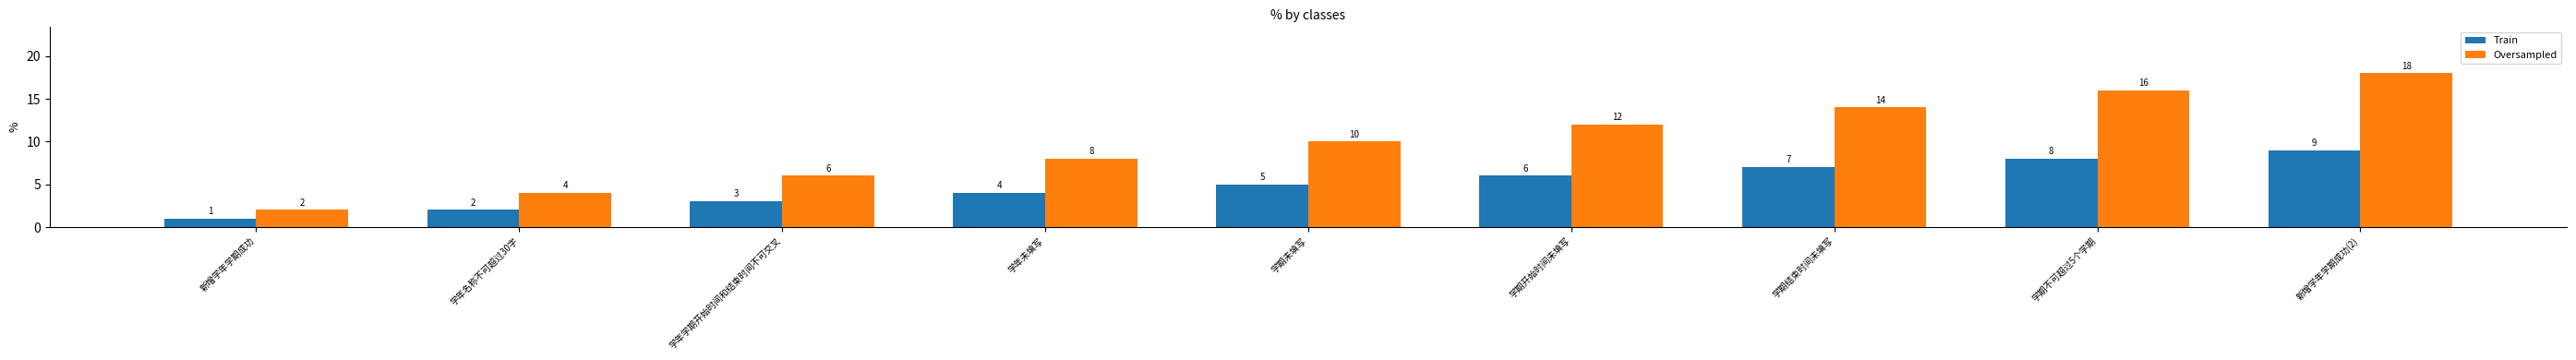

At which label is Train closest to 5?

学期未填写